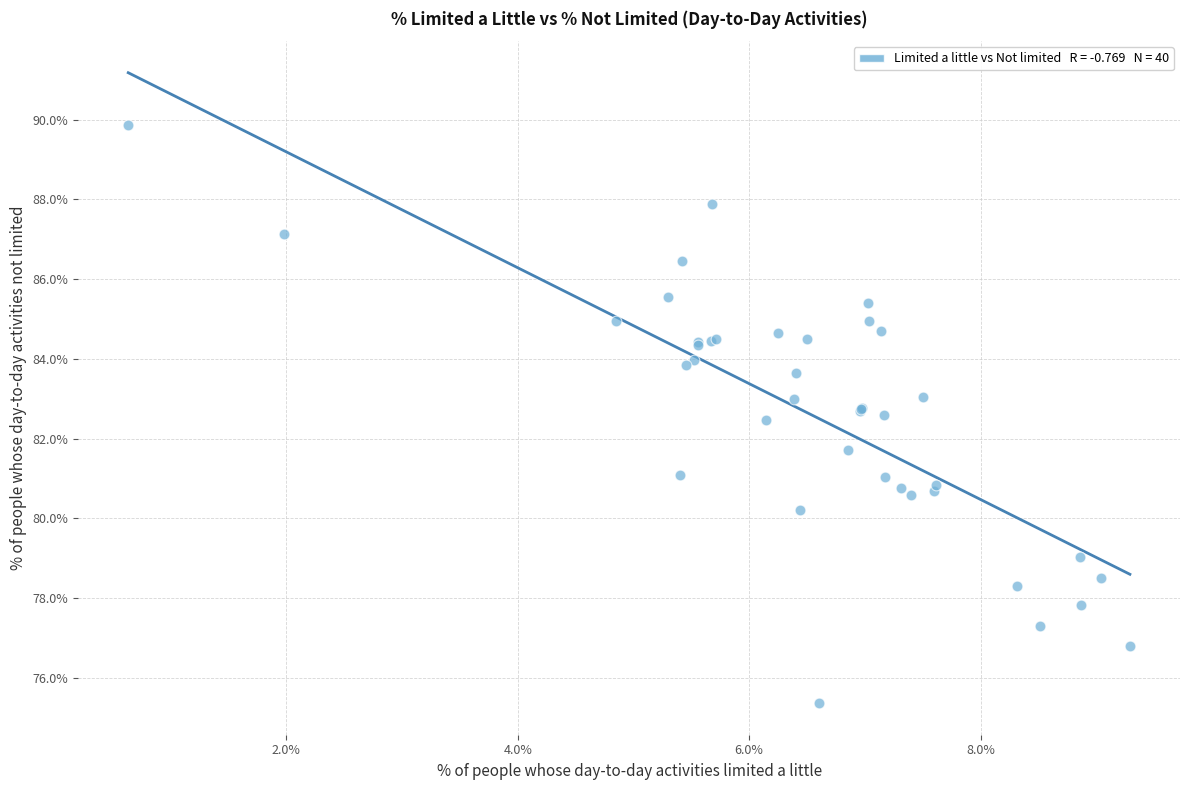

What Y value in the scatter plot is closest to 82?

81.7